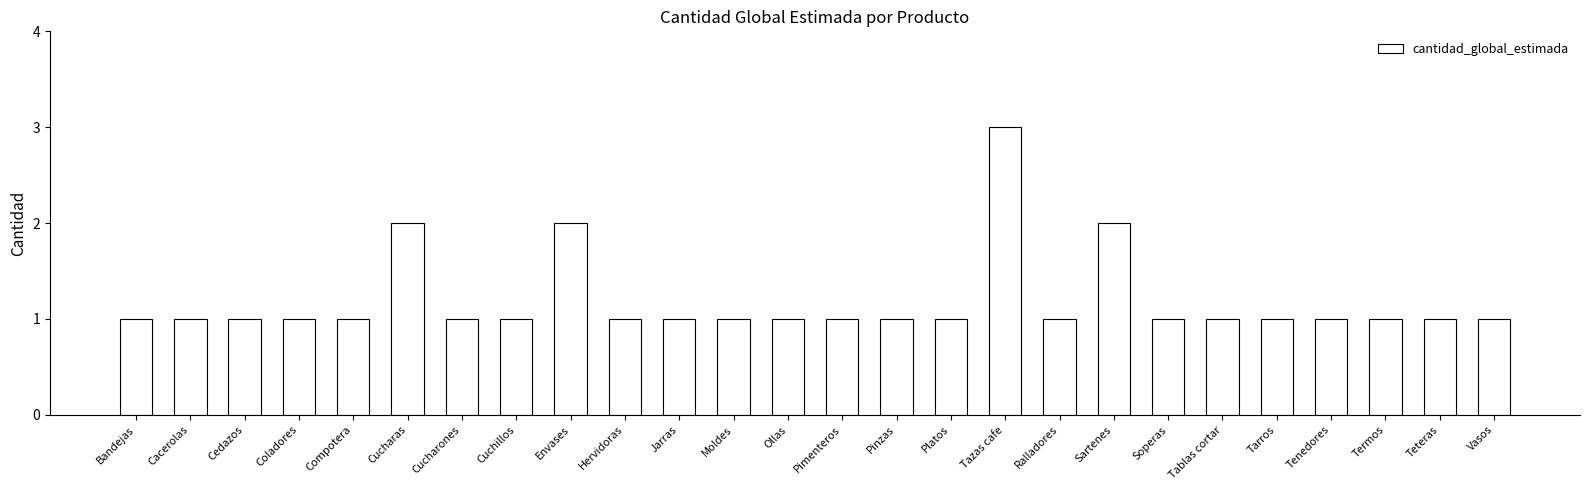

Are the bars grouped side by side (vs. stacked)?

No